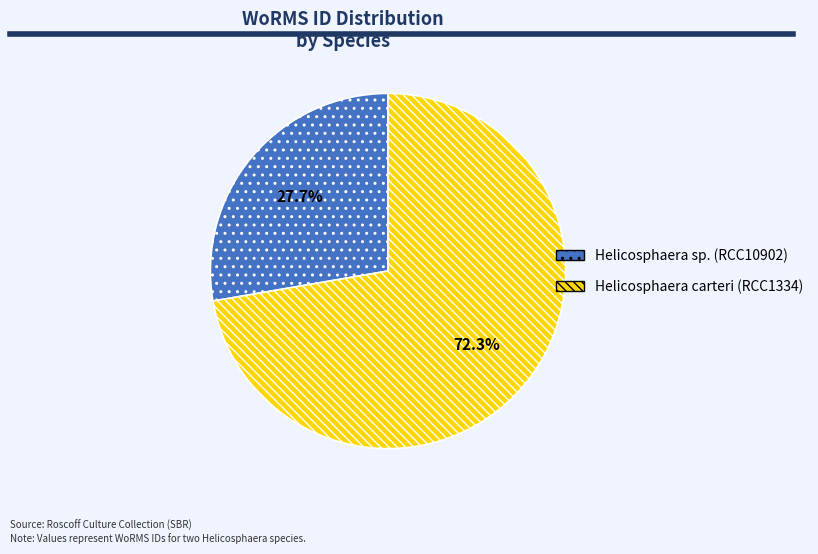

To the nearest percent, what is the difference between the Helicosphaera sp. (RCC10902) and Helicosphaera carteri (RCC1334) slice percentages?

45%